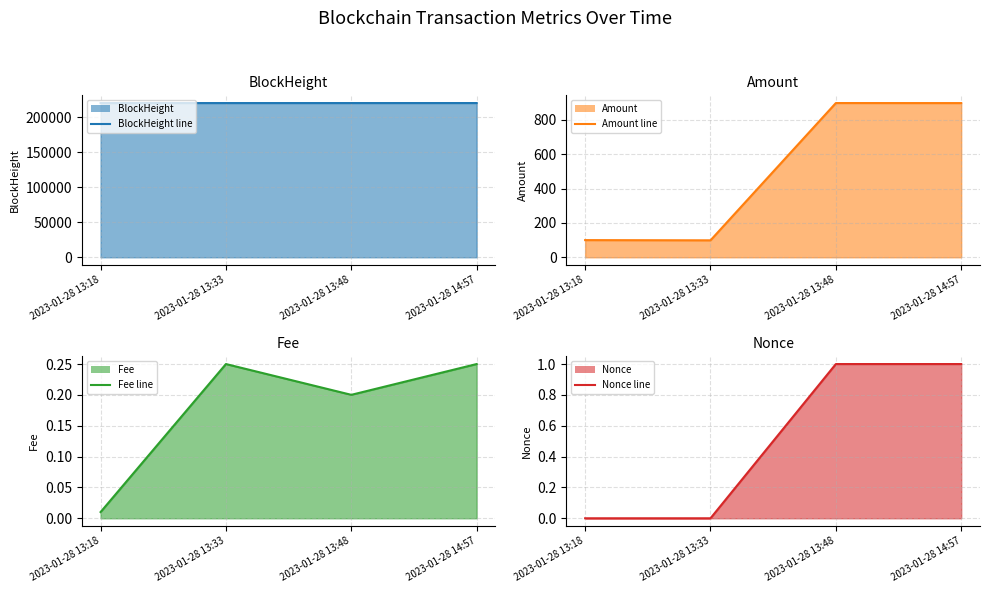

Count the number of data series in this chart.

4